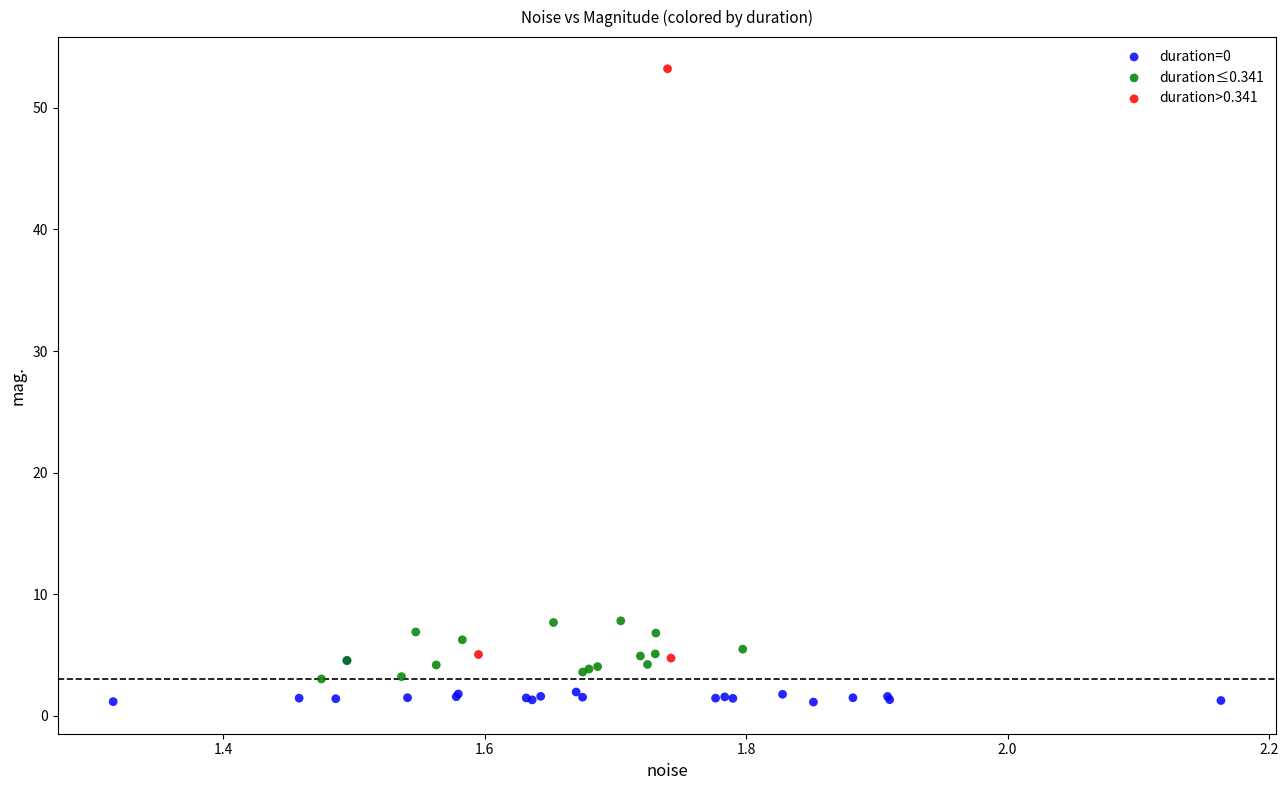

Which series has the widest spread of Y values?

duration>0.341